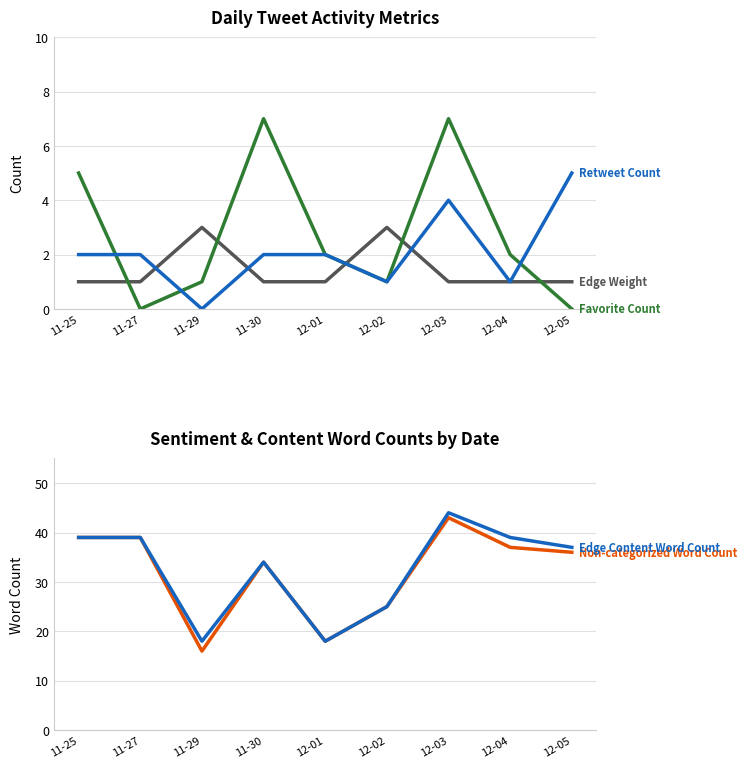

True or false: Edge Weight and Non-categorized Word Count cross at least once.

False